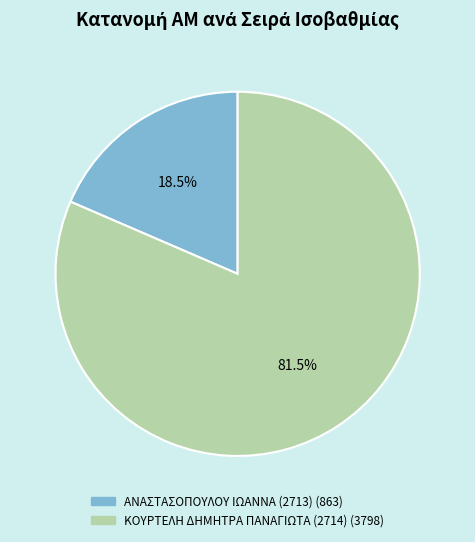

Approximately how many times larger is the value at ΚΟΥΡΤΕΛΗ ΔΗΜΗΤΡΑ ΠΑΝΑΓΙΩΤΑ (2714) compared to ΑΝΑΣΤΑΣΟΠΟΥΛΟΥ ΙΩΑΝΝΑ (2713)?

4.4